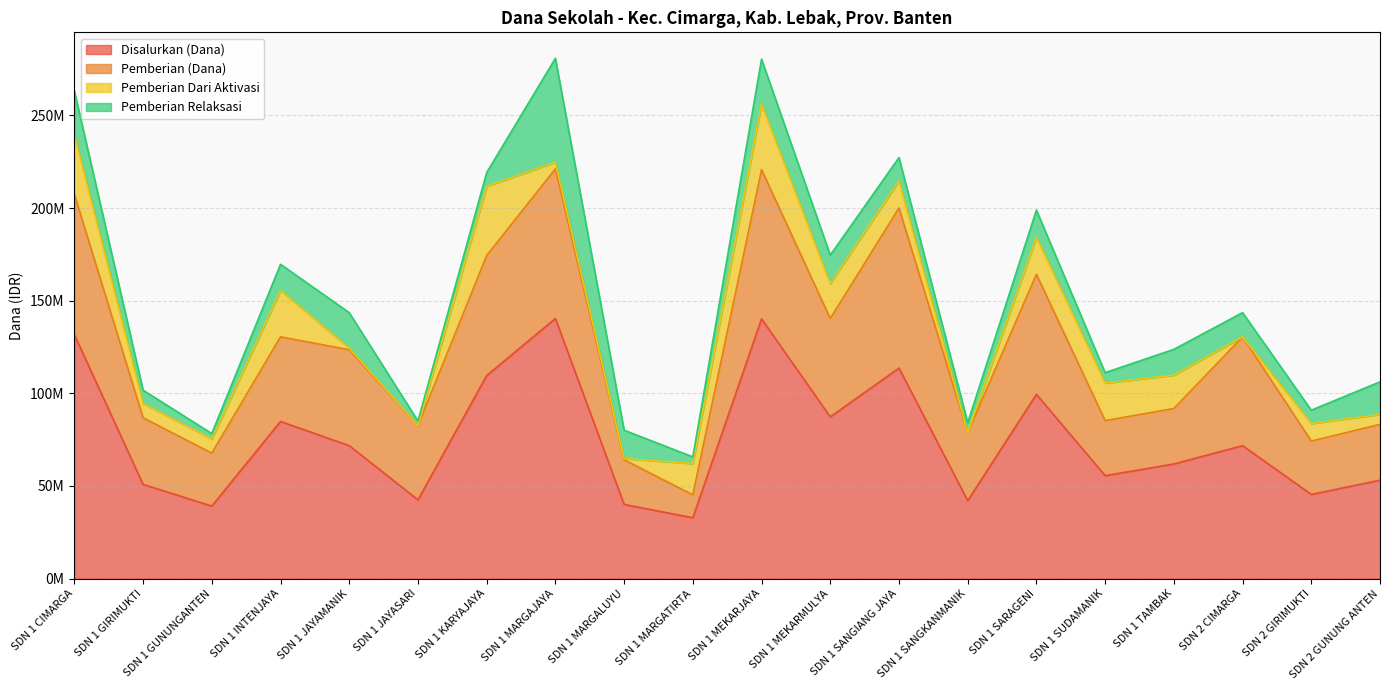

What is the label of the 17th point from the right?

SDN 1 INTENJAYA